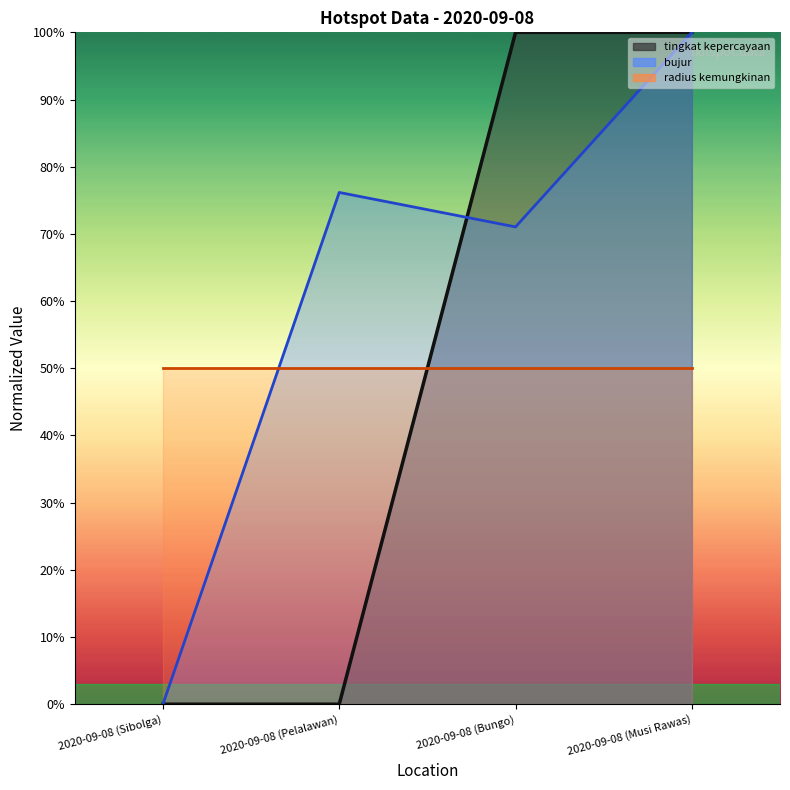

At which category is the sum across all series the highest?

2020-09-08 (Musi Rawas)